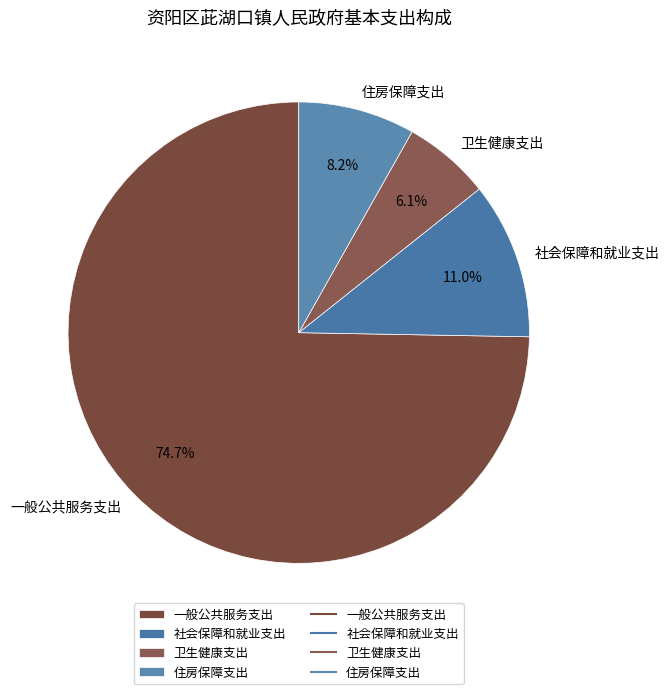

Is it true that 一般公共服务支出 is 75% of the pie?

True